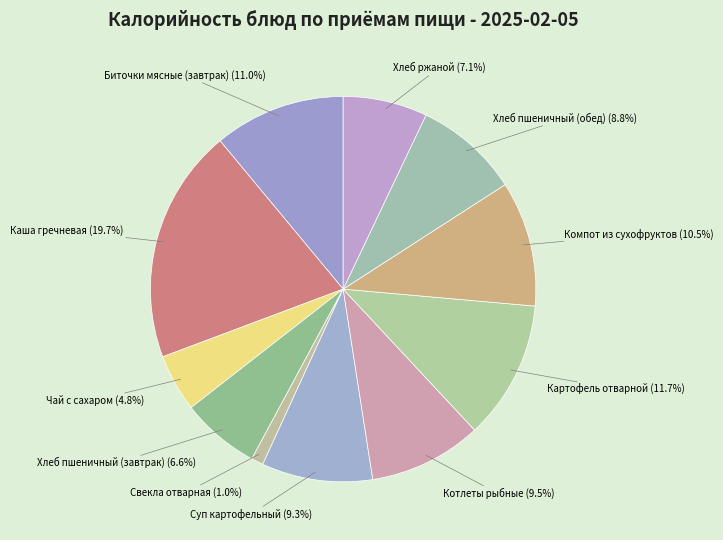

Between Хлеб ржаной and Котлеты рыбные, which is larger?

Котлеты рыбные